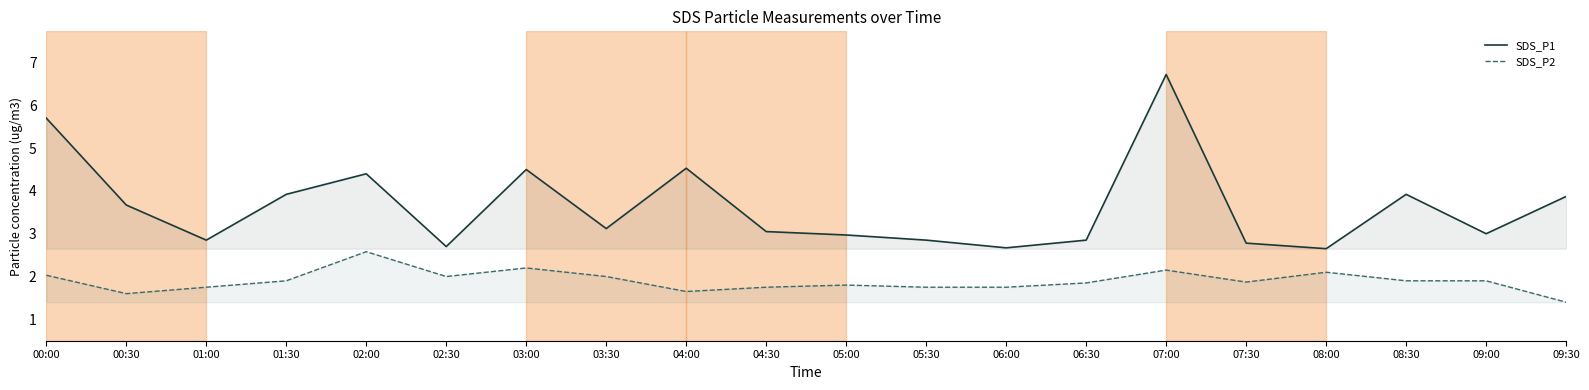

In SDS_P1, how many points are higher than both neighbors (excluding endpoints)?

5